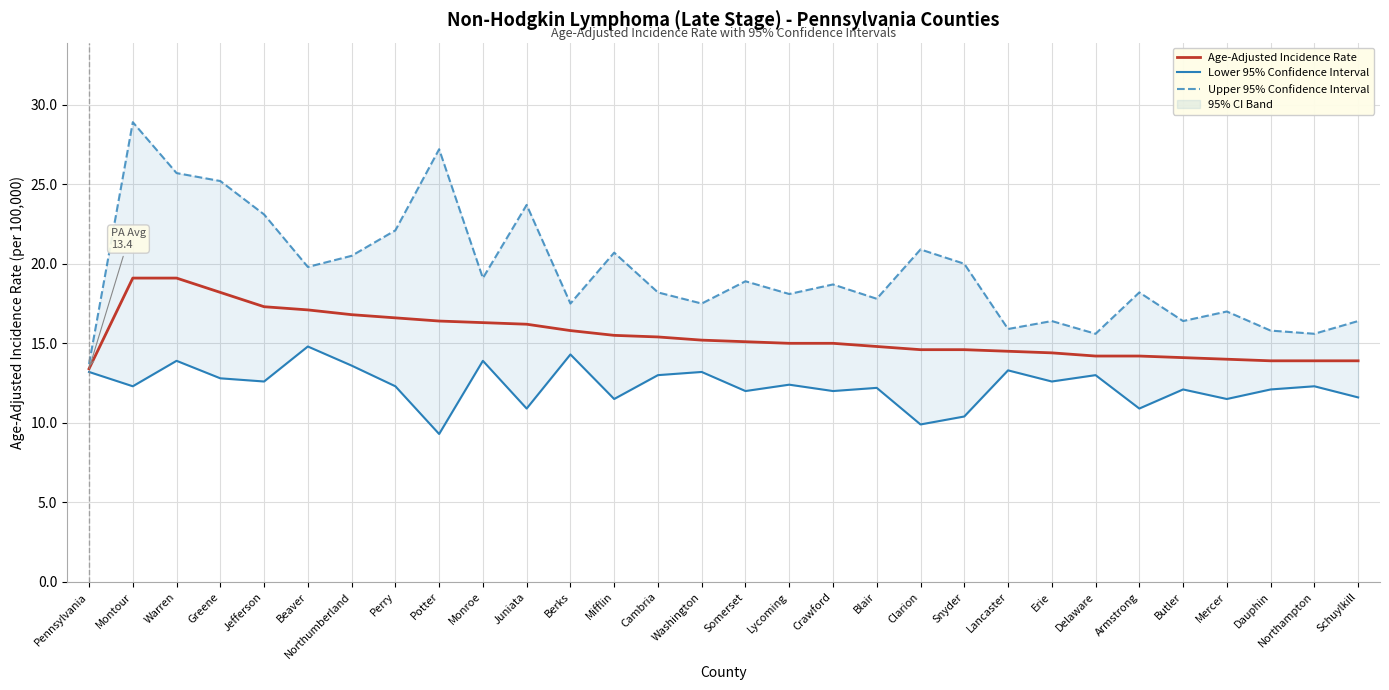

Rank the series by their maximum value, from lowest to highest.

Lower 95% Confidence Interval, Age-Adjusted Incidence Rate, Upper 95% Confidence Interval